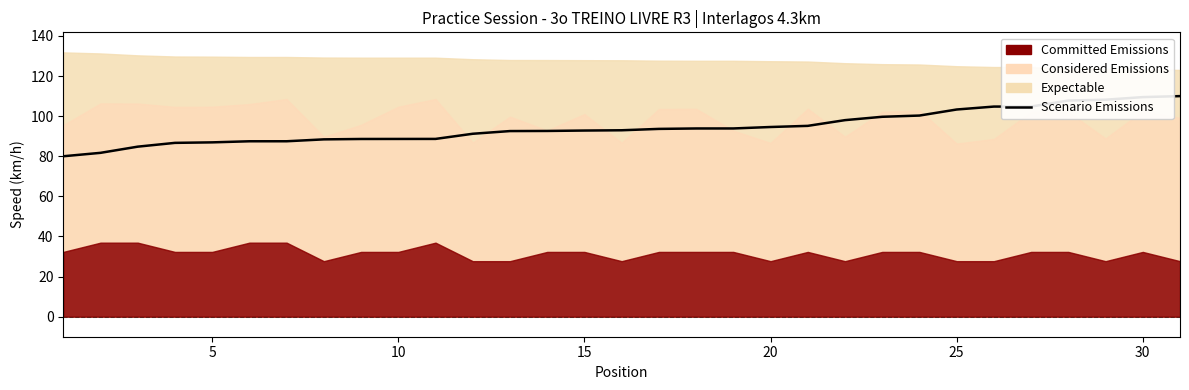

The value at 10 is 138.9. True or false?

False